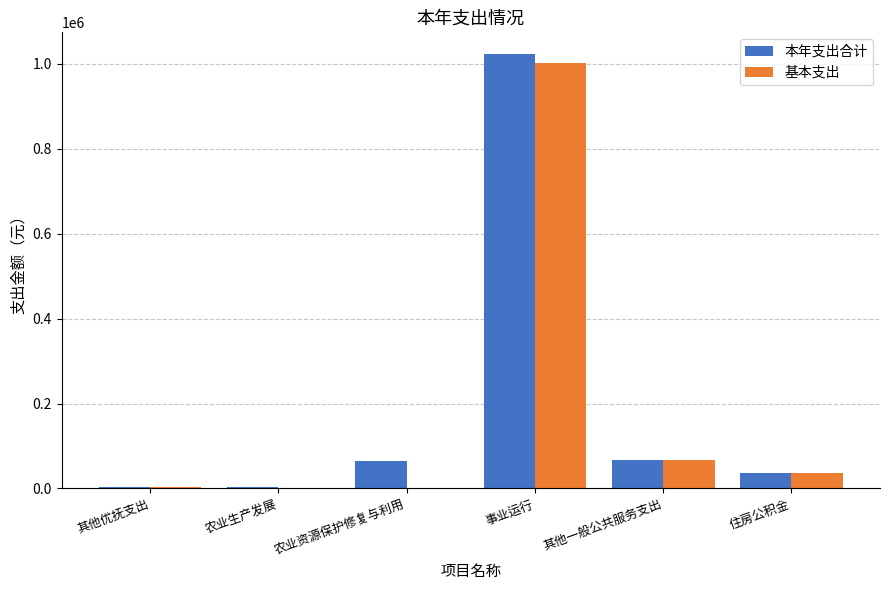

Does the chart contain stacked bars?

No